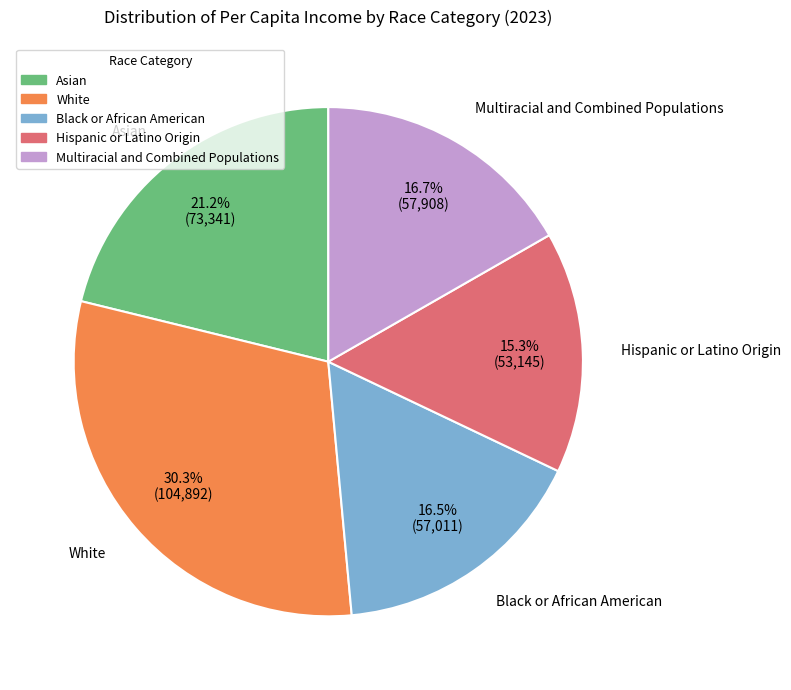

Is Multiracial and Combined Populations the majority of the pie?

No